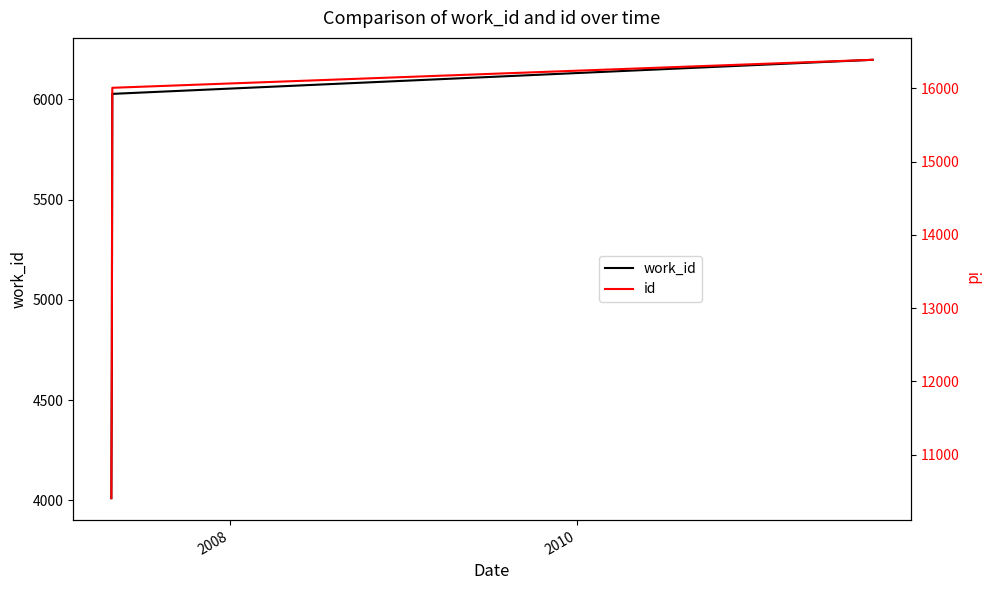

What is the maximum value for work_id?

6198